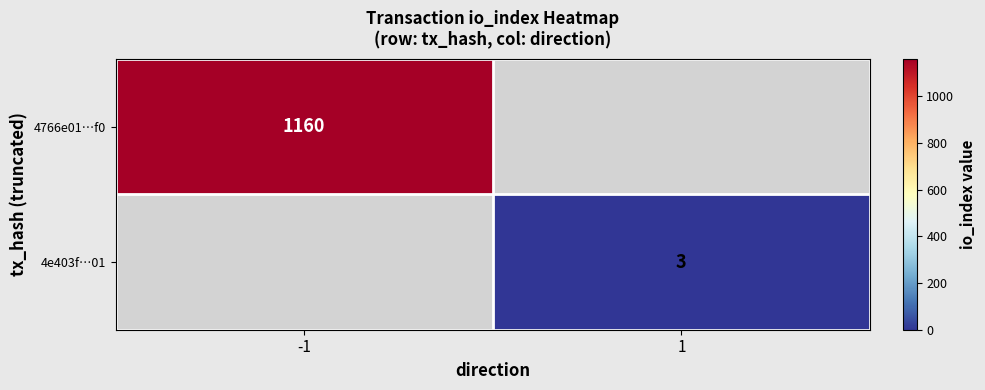

Is it true that 4766e01…f0 equals 1160 at -1?

True